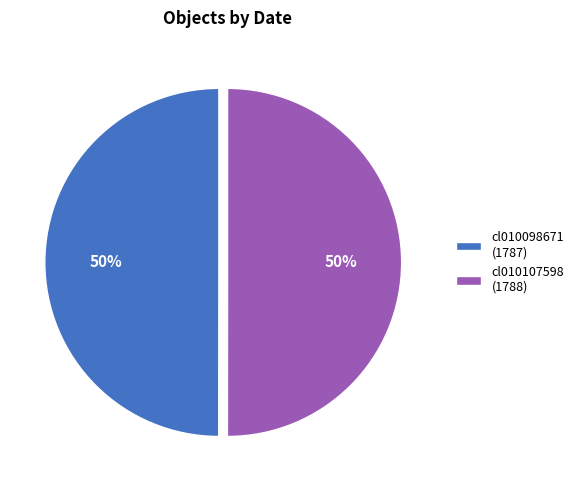

The cl010107598 (1788) slice represents 61% of the pie. True or false?

False